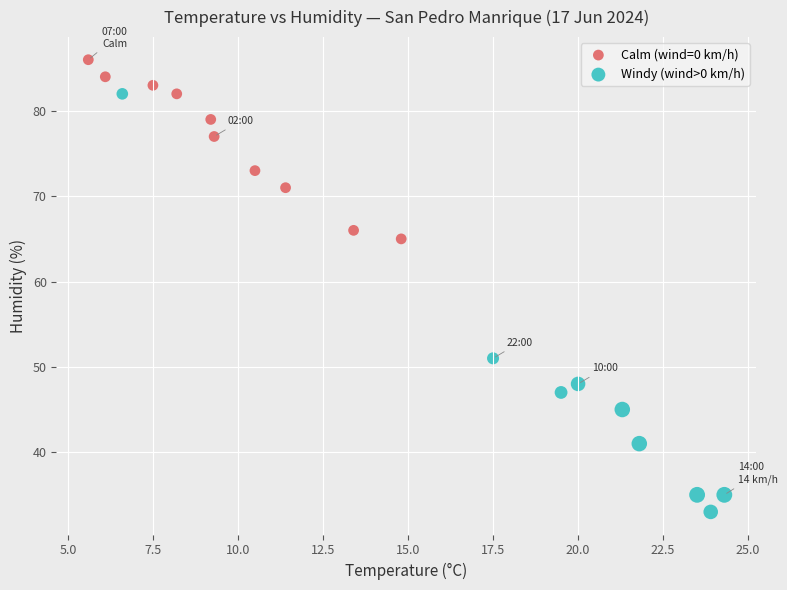

Which series has the largest Y range (max minus min)?

Windy (wind>0 km/h)